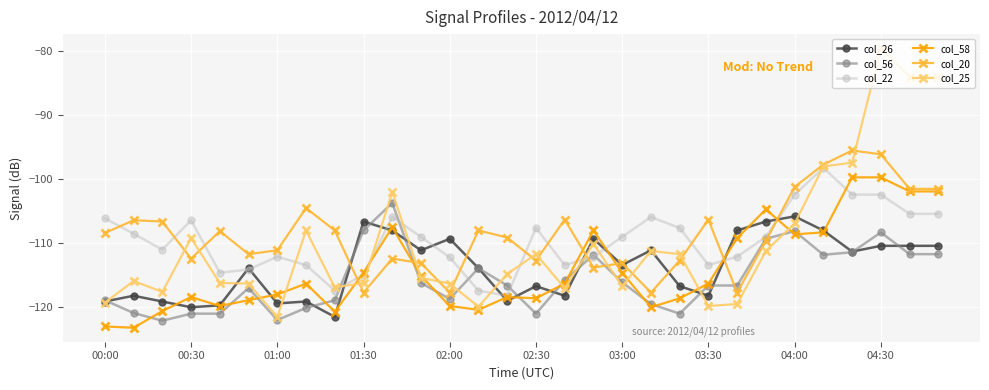

True or false: col_22 has more than 1 points higher than both neighbors.

True